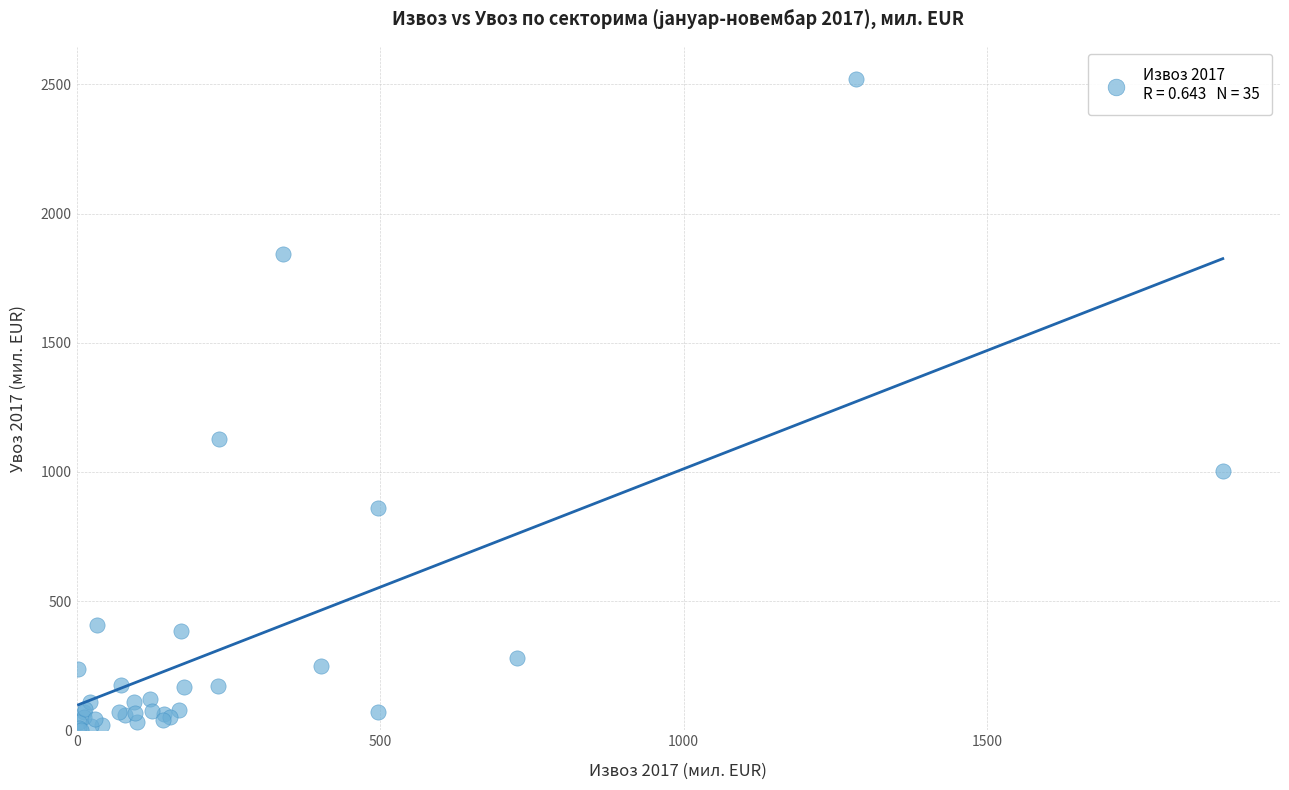

What Y value in the scatter plot is closest to 1261?

1126.4